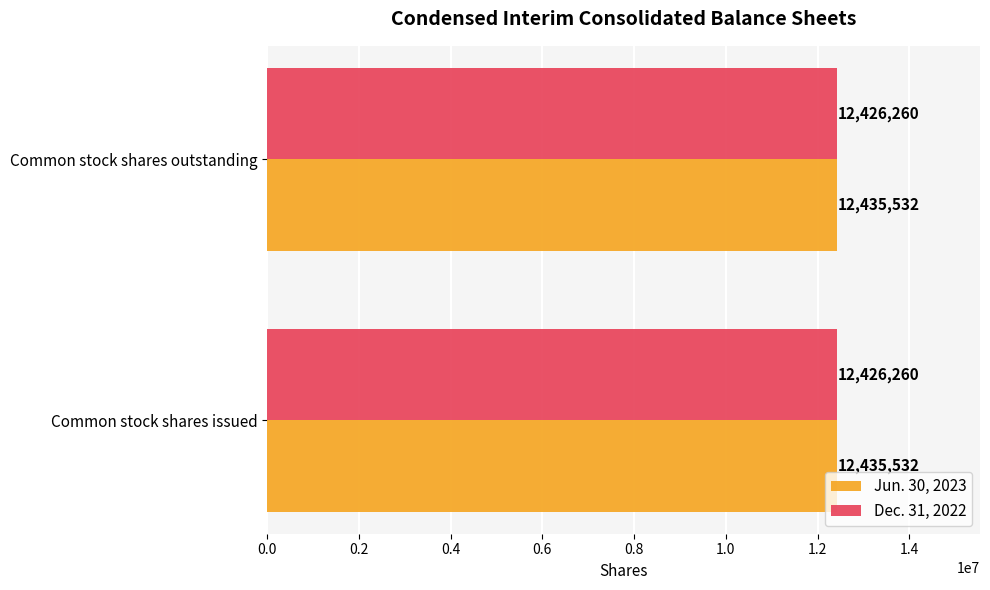

Count the number of categories in the chart.

2